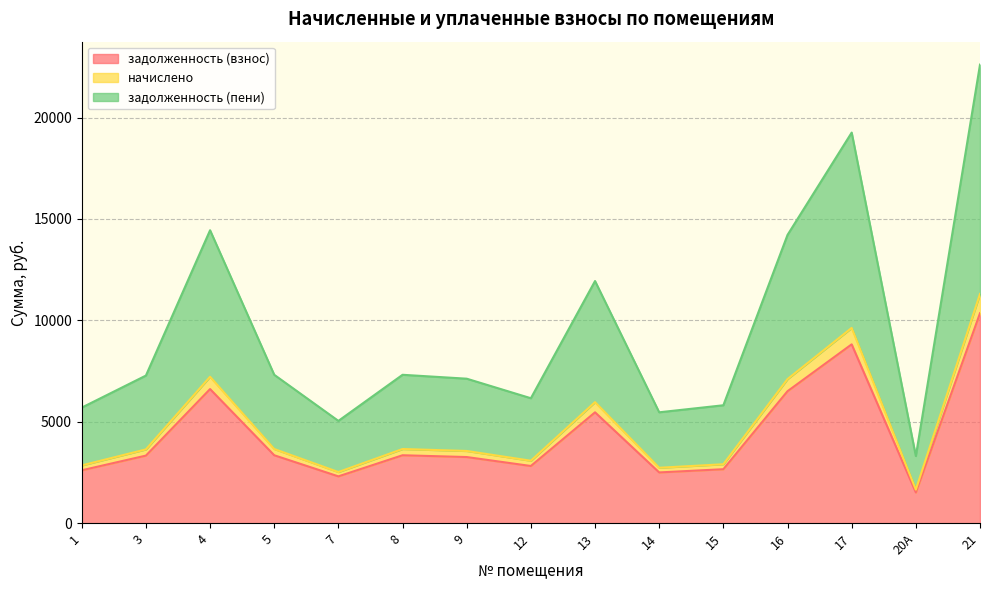

At which category is the sum across all series the highest?

21